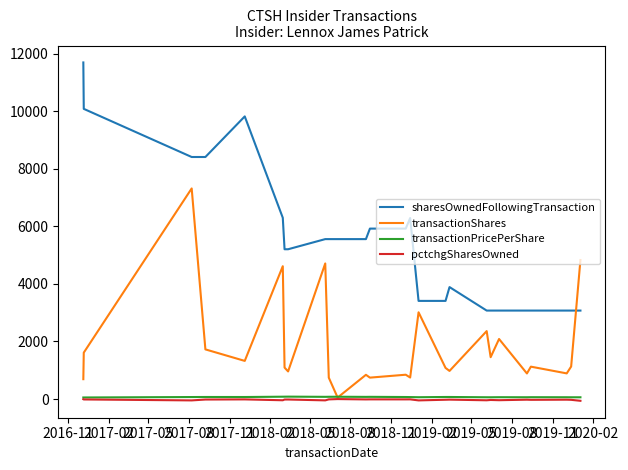

True or false: transactionPricePerShare and sharesOwnedFollowingTransaction cross at least once.

False